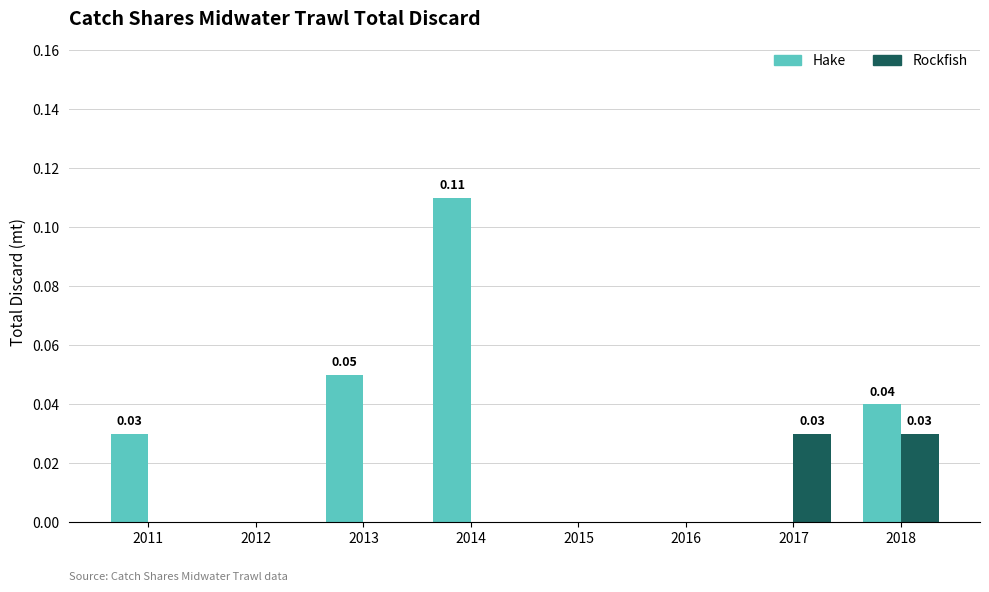

At which label does Hake reach its peak?

2014